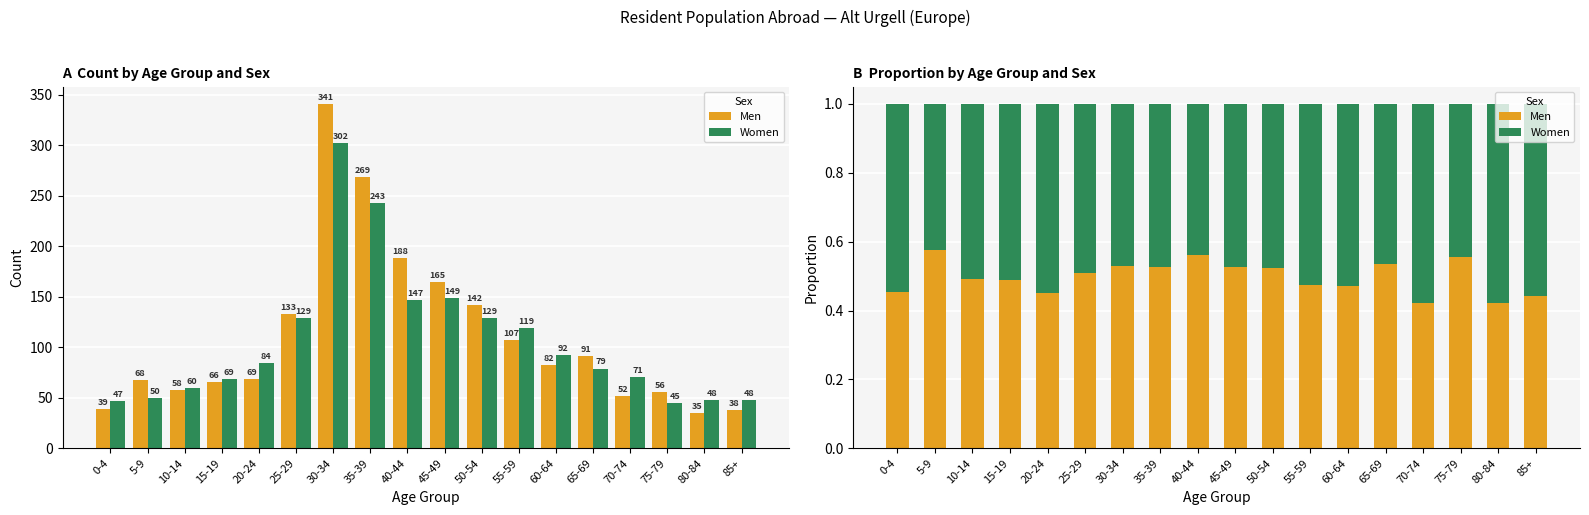

What is the value of the Women bar at the 14th from the left?

0.5